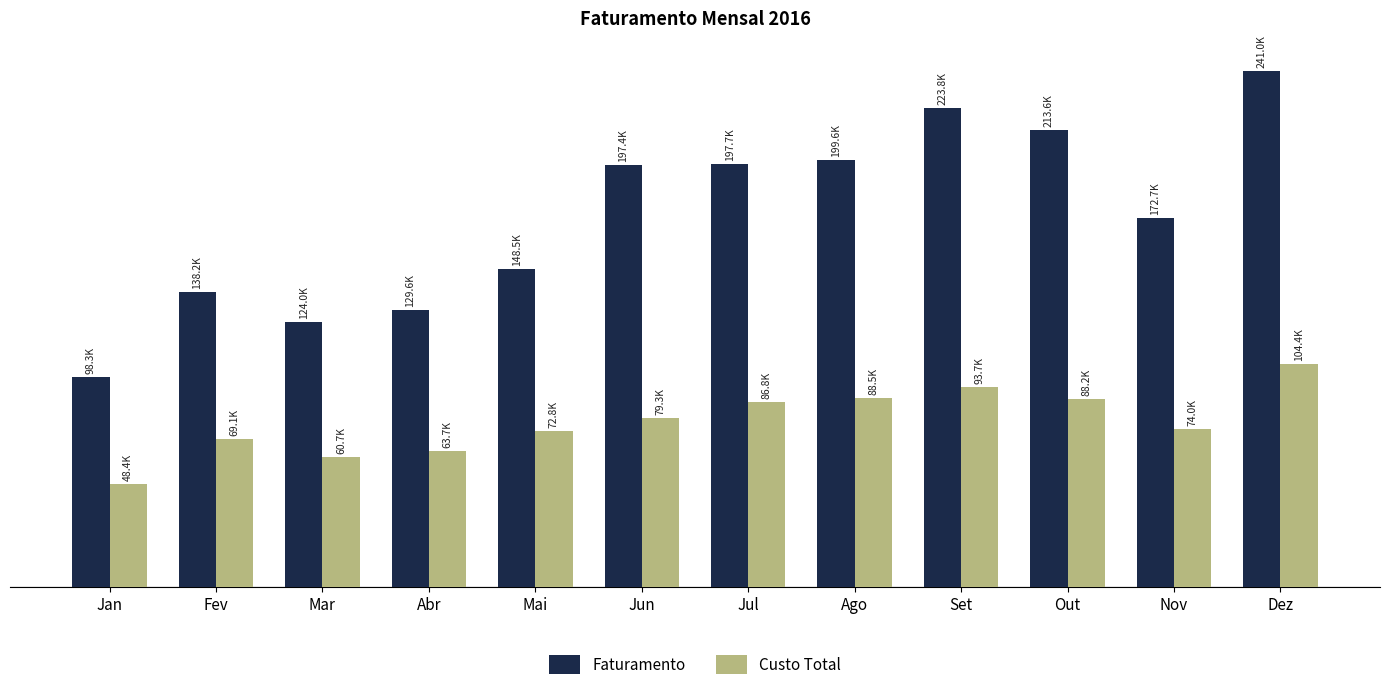

The Faturamento series shows 172715.4 at Nov. True or false?

True